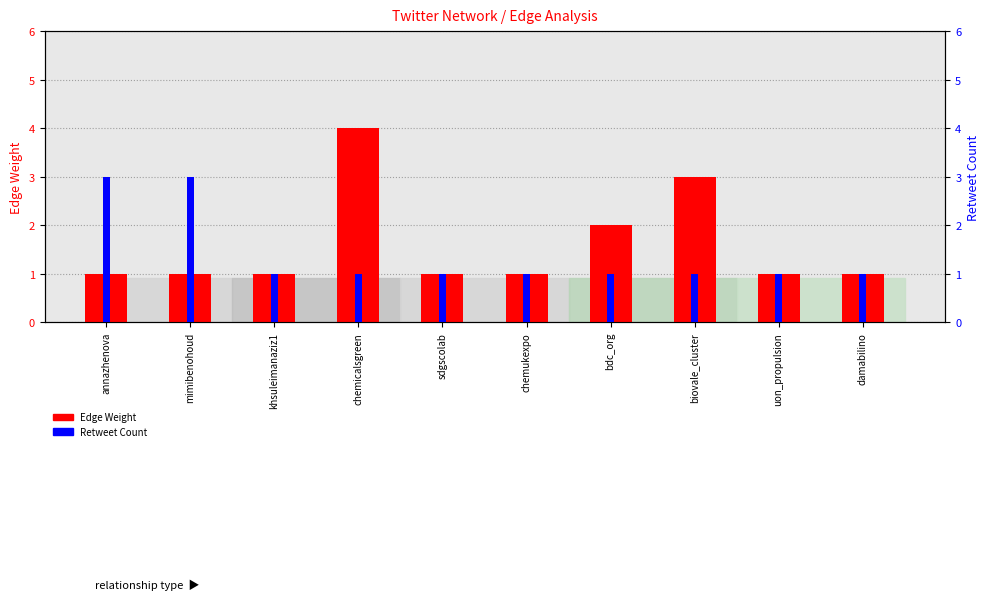

Does the chart contain any negative values?

No